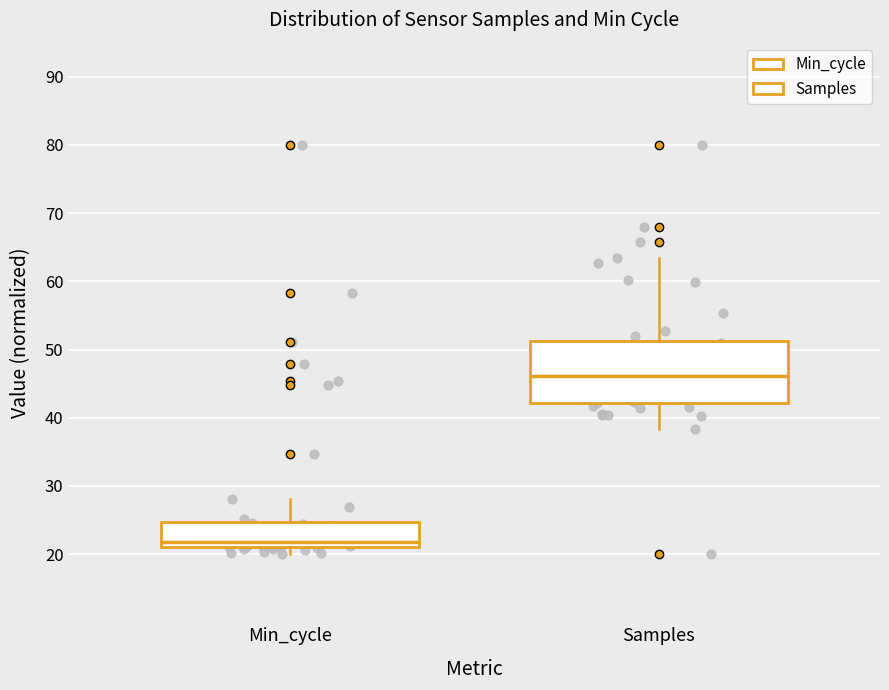

Which box has the highest median line?

Samples